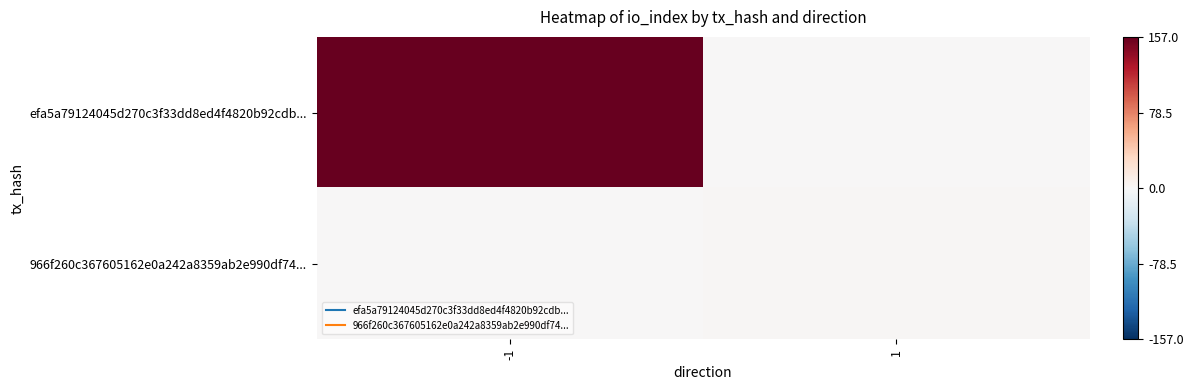

What is the maximum value shown in the chart?

157